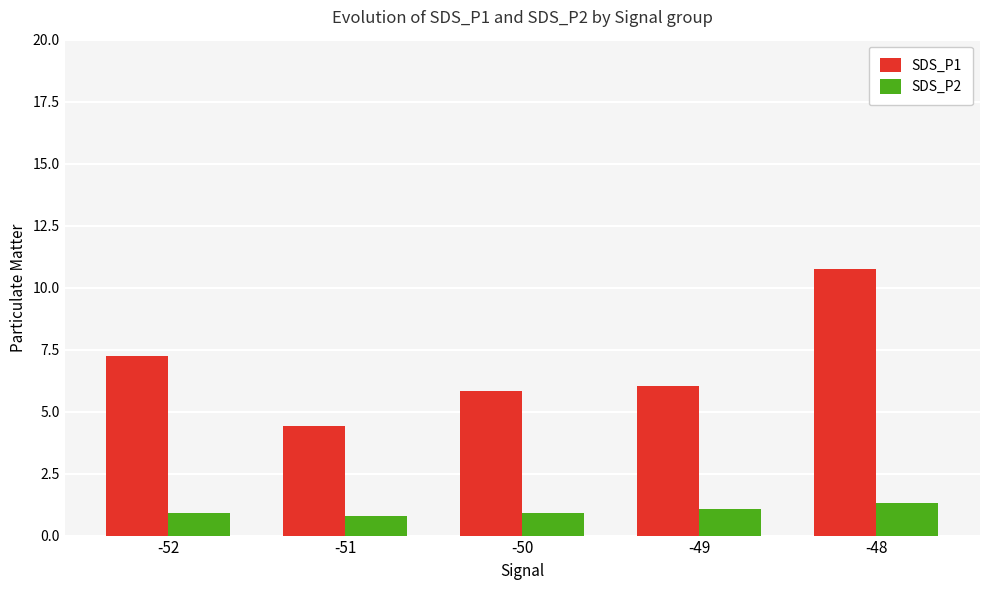

What is the maximum value for SDS_P2?

1.3